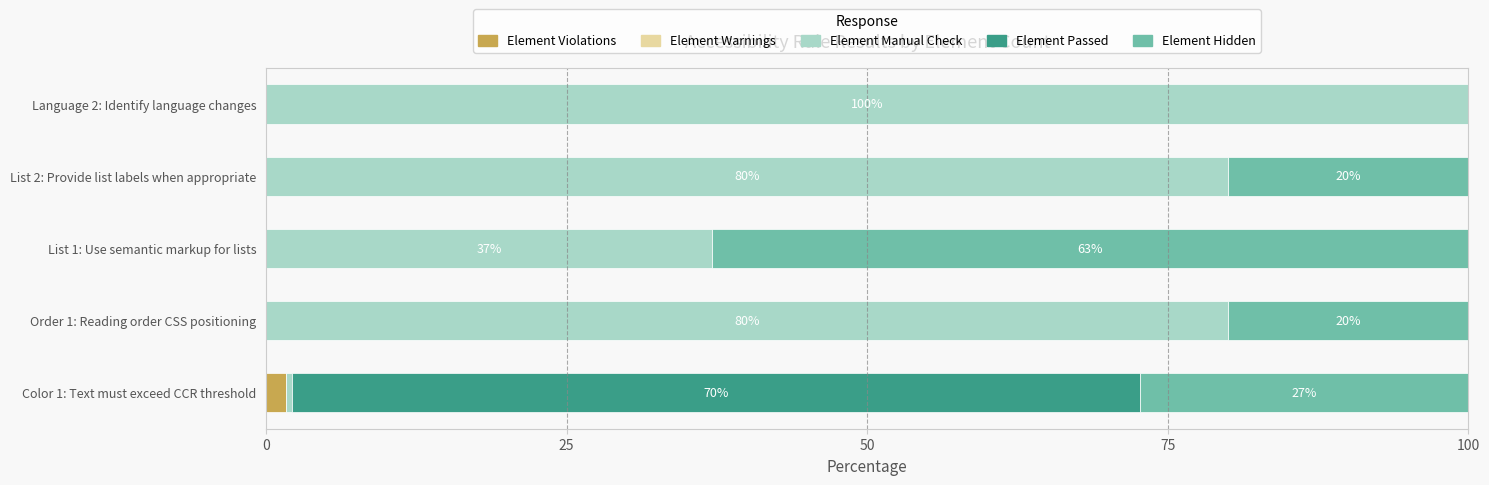

Count the number of data series in this chart.

4